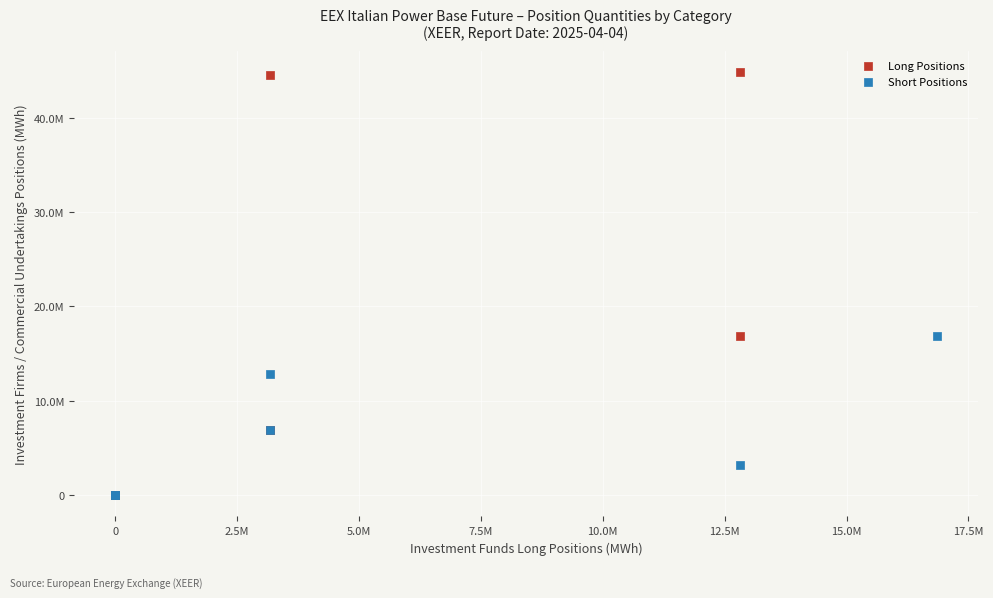

What are all the series names shown in the legend?

Long Positions, Short Positions